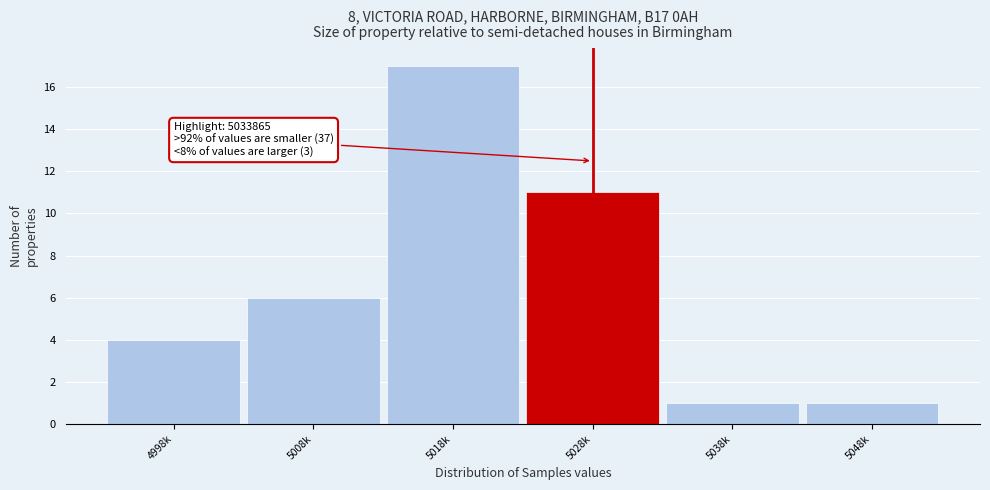

Reading right to left, extract all data points from this chart.

1	1	11	17	6	4